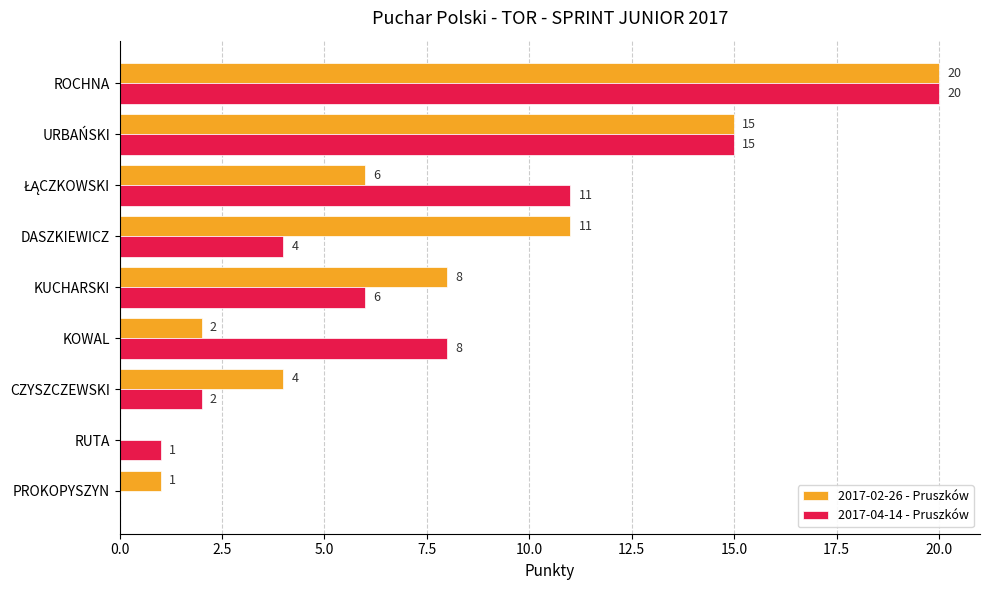

What is the highest value of the 2017-02-26 - Pruszków series?

20